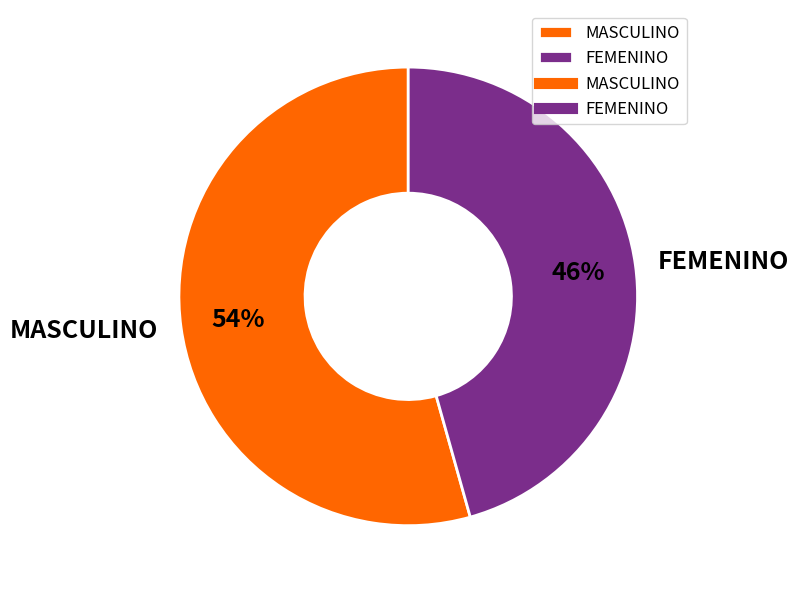

To the nearest percent, what percentage of the pie is FEMENINO?

46%